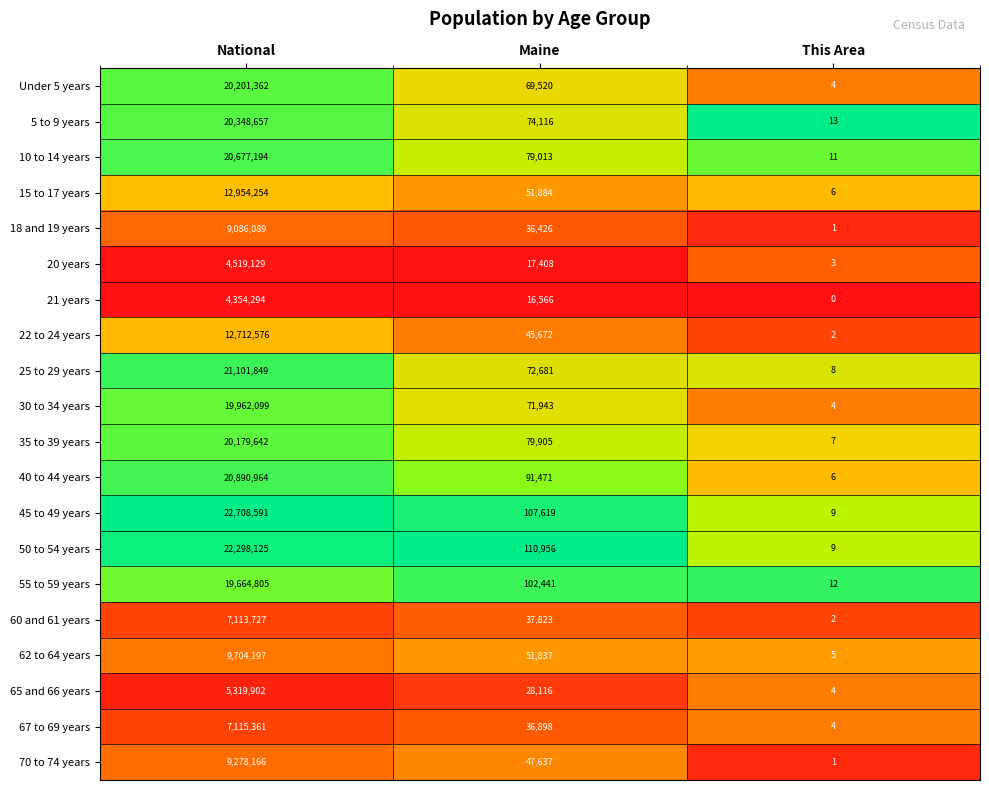

At which category does the chart reach its minimum across all series?

This Area